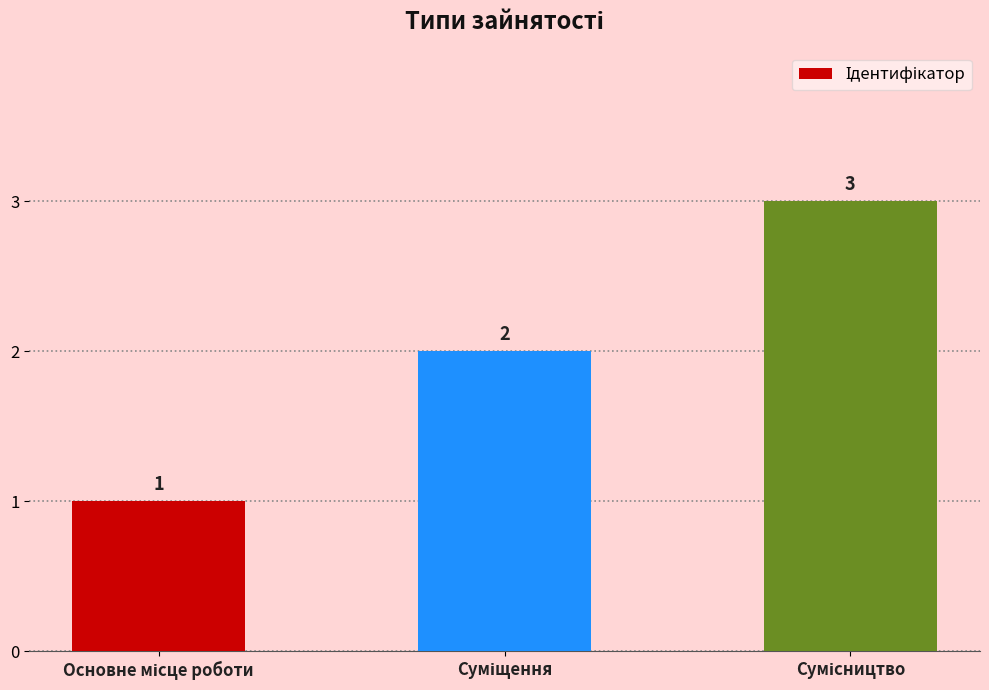

What is the maximum value shown in the chart?

3